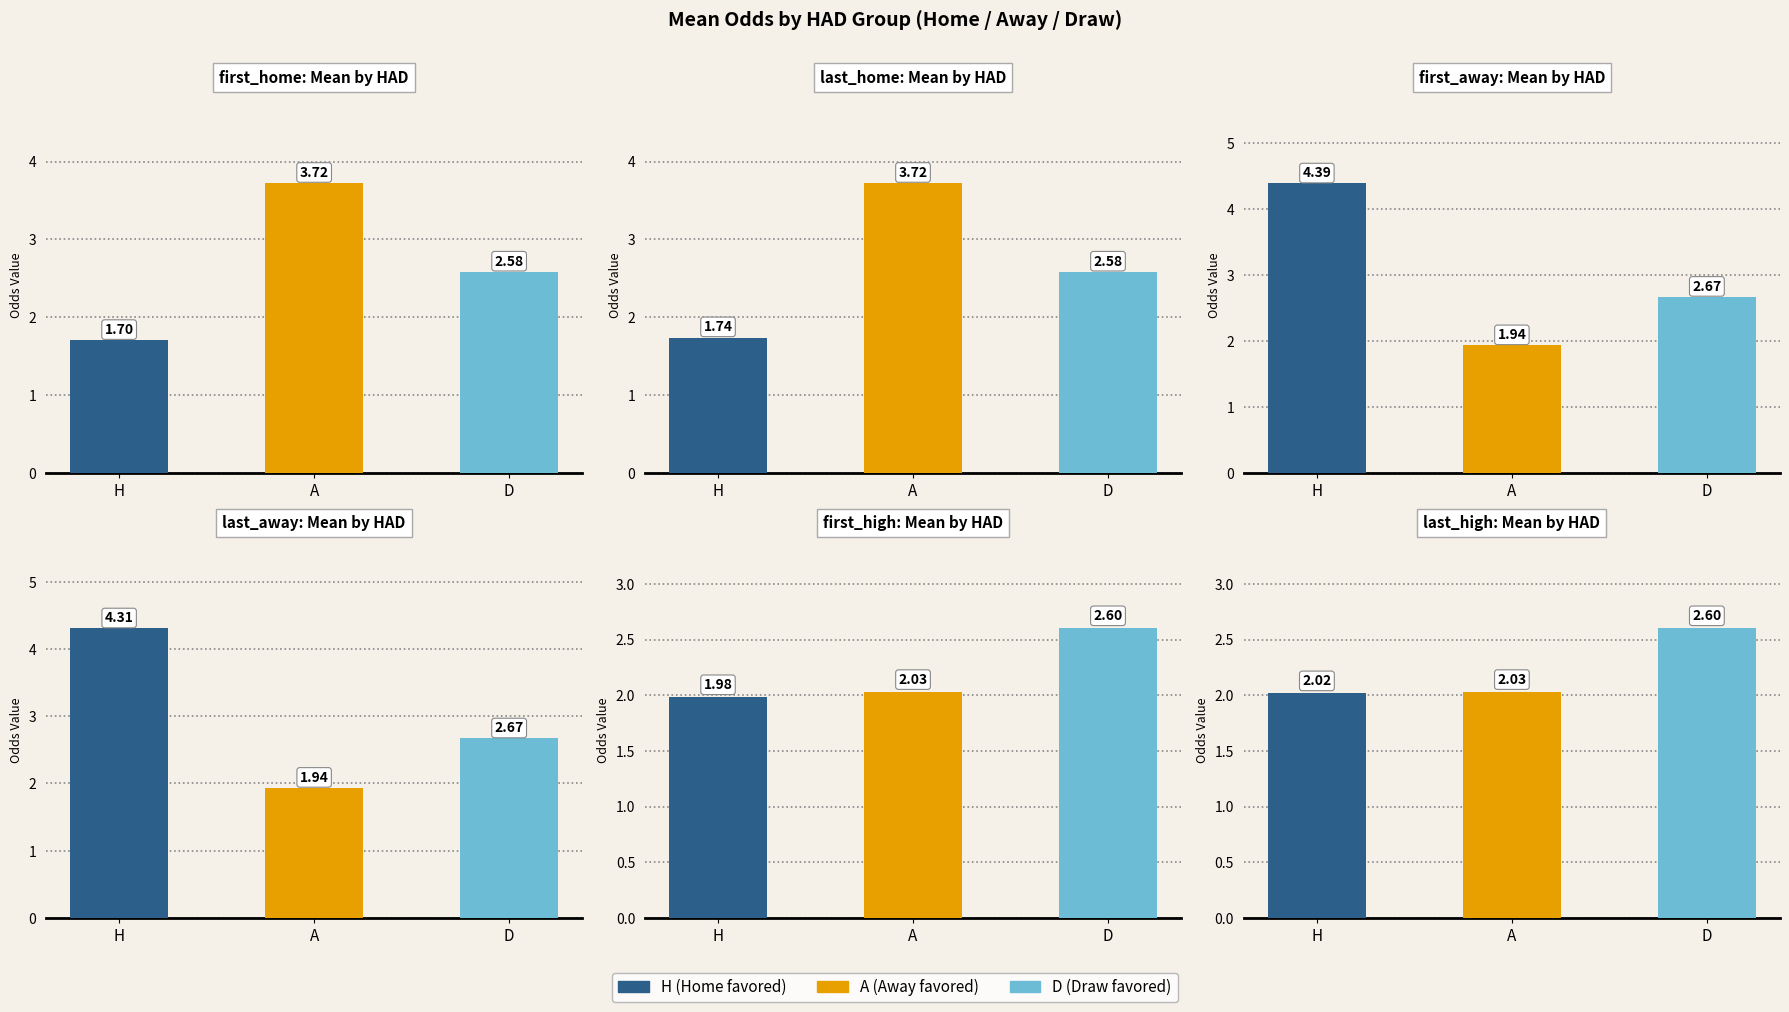

Which label corresponds to the smallest value in the chart?

H